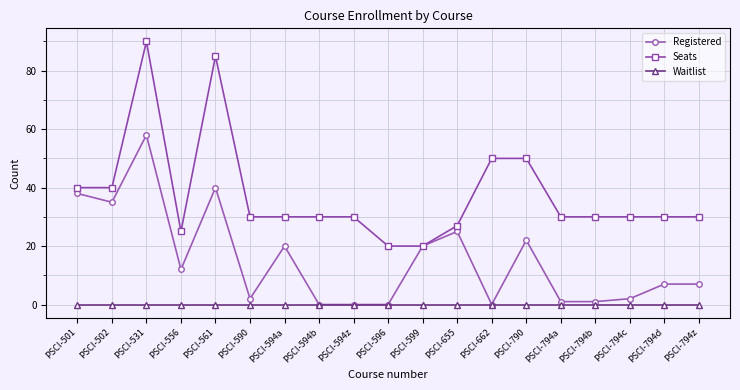

The Waitlist series shows 0 at PSCI-596. True or false?

True